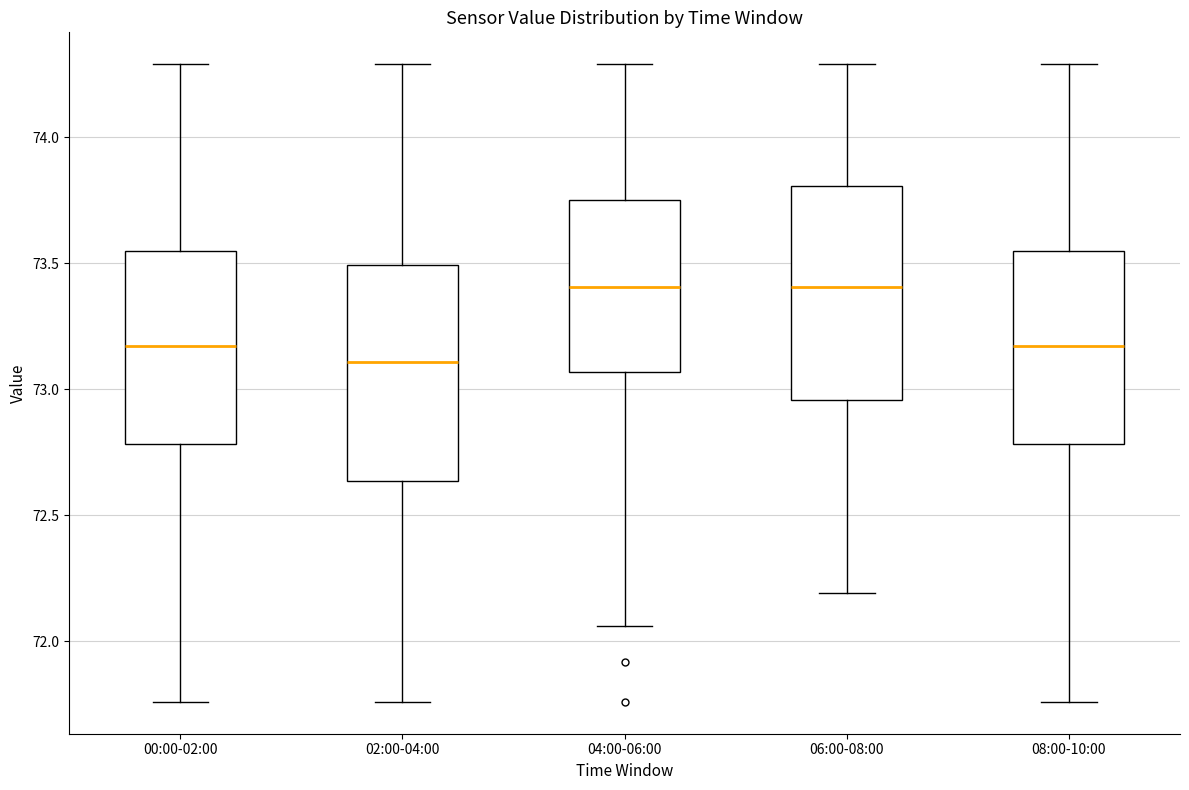

Reading left to right, transcribe this box plot: for each box, give where its median line is, the range the box spans, and where its two whiskers end, as read against the y-axis. The values are not printed on the chart, so give them approximately, as read against the axis.

00:00-02:00: median 73.15, box 72.80 to 73.55, whiskers 71.75 to 74.30
02:00-04:00: median 73.10, box 72.65 to 73.50, whiskers 71.75 to 74.30
04:00-06:00: median 73.40, box 73.05 to 73.75, whiskers 72.05 to 74.30
06:00-08:00: median 73.40, box 72.95 to 73.80, whiskers 72.20 to 74.30
08:00-10:00: median 73.15, box 72.80 to 73.55, whiskers 71.75 to 74.30